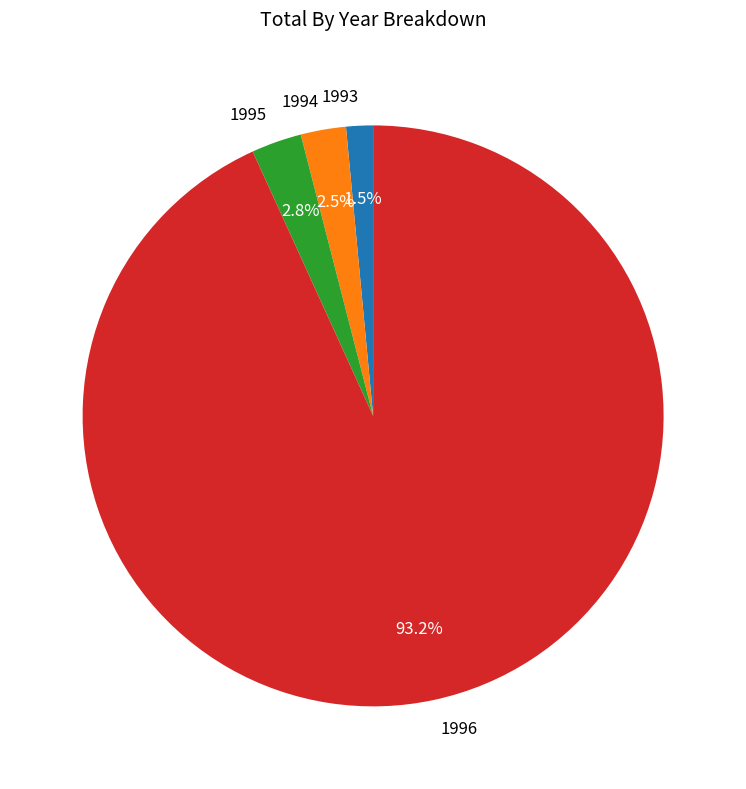

Does 1994 account for over 50% of the chart?

No